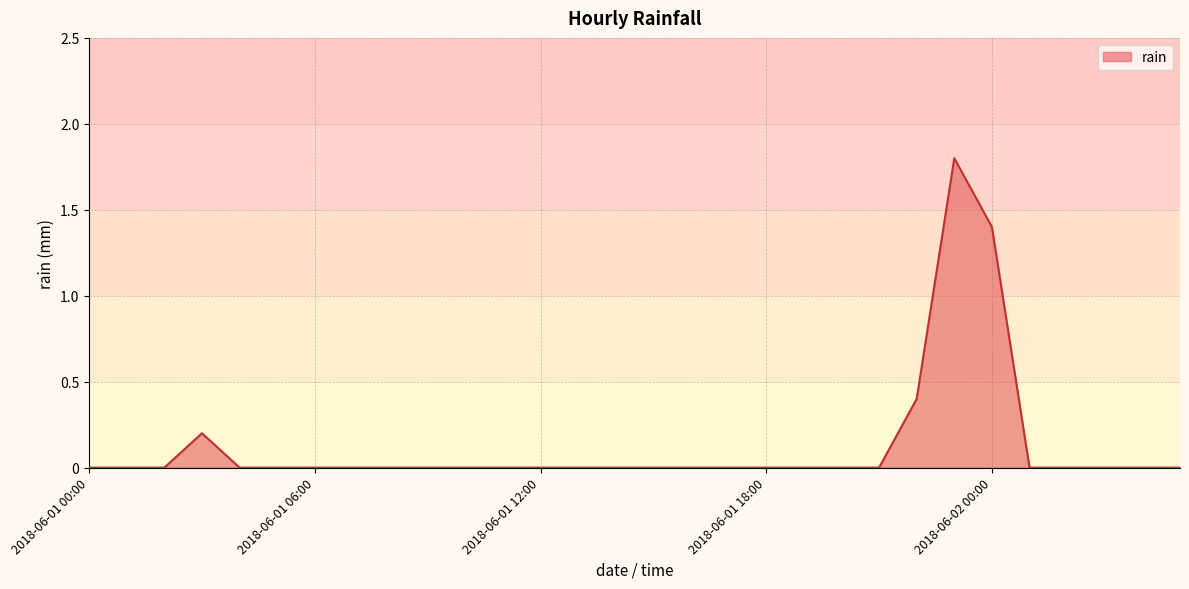

What is the greatest value displayed?

1.8